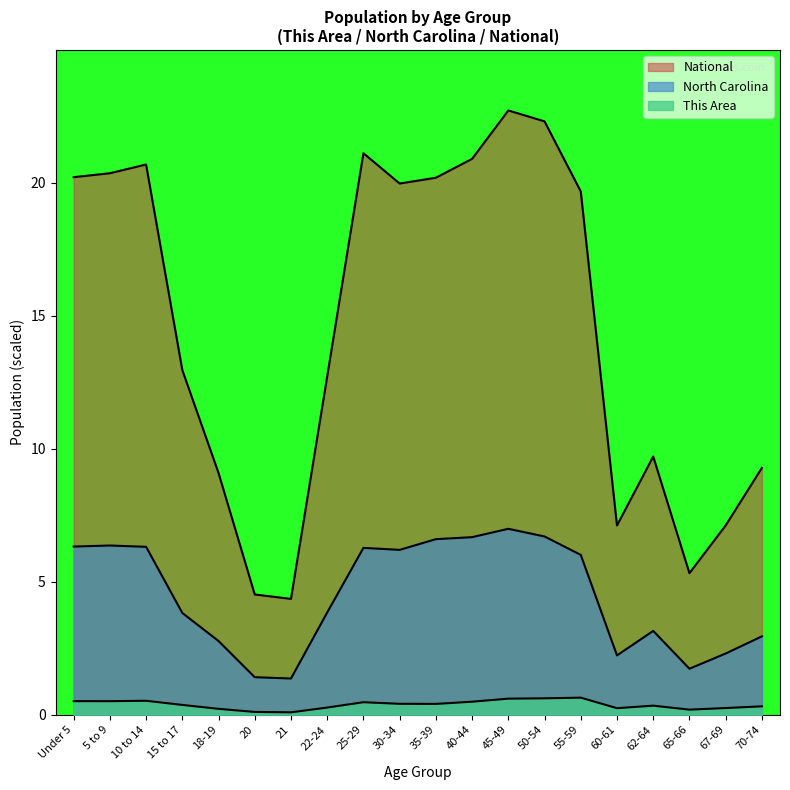

Which series has the largest total across all categories?

National